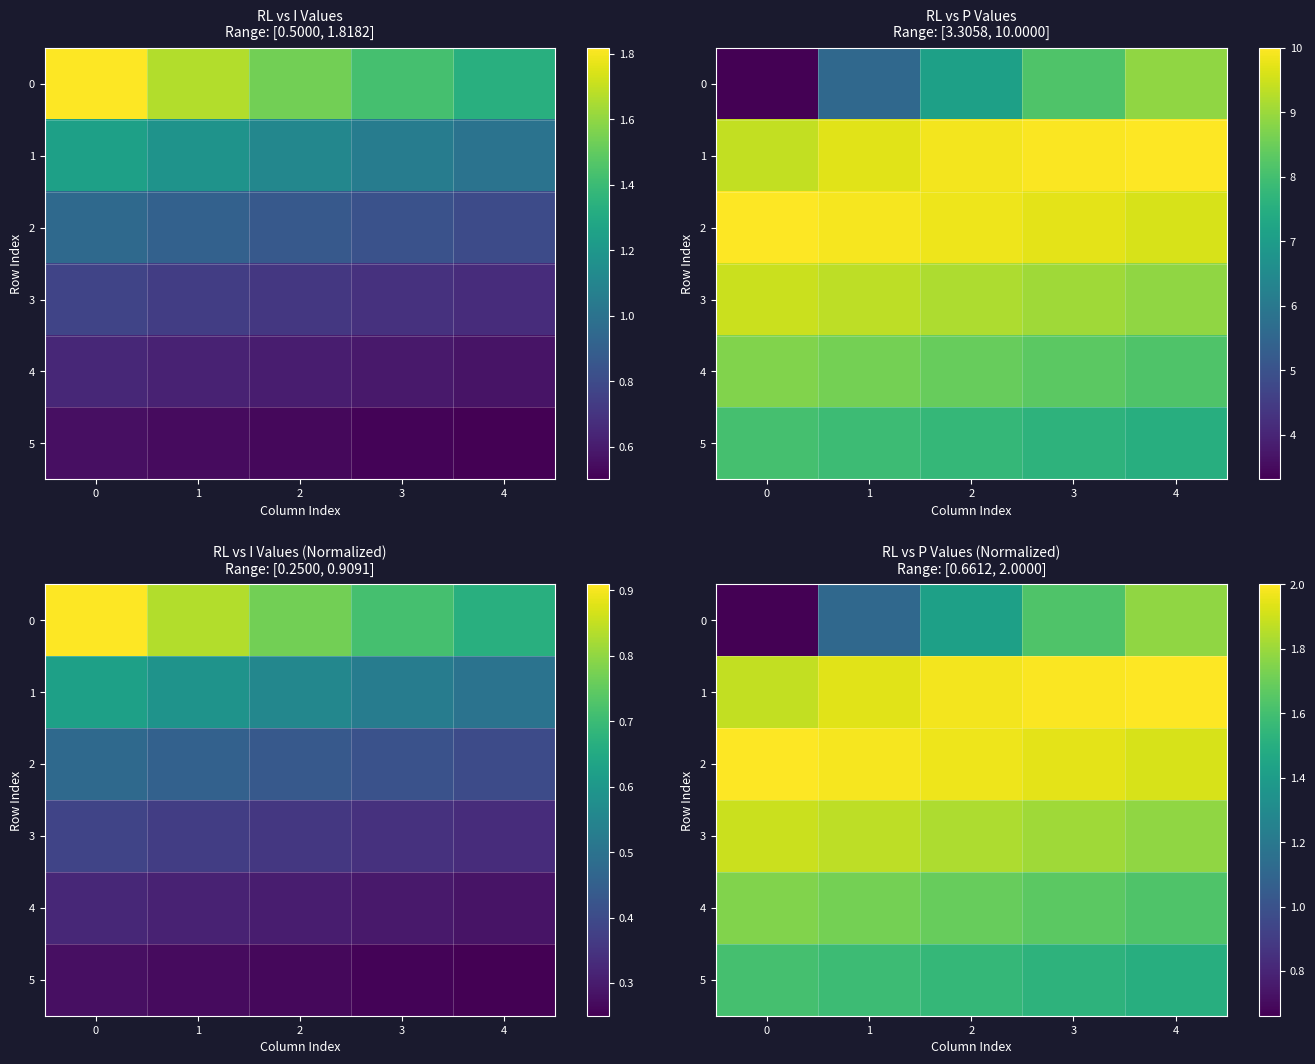

Which series has the largest total across all categories?

2